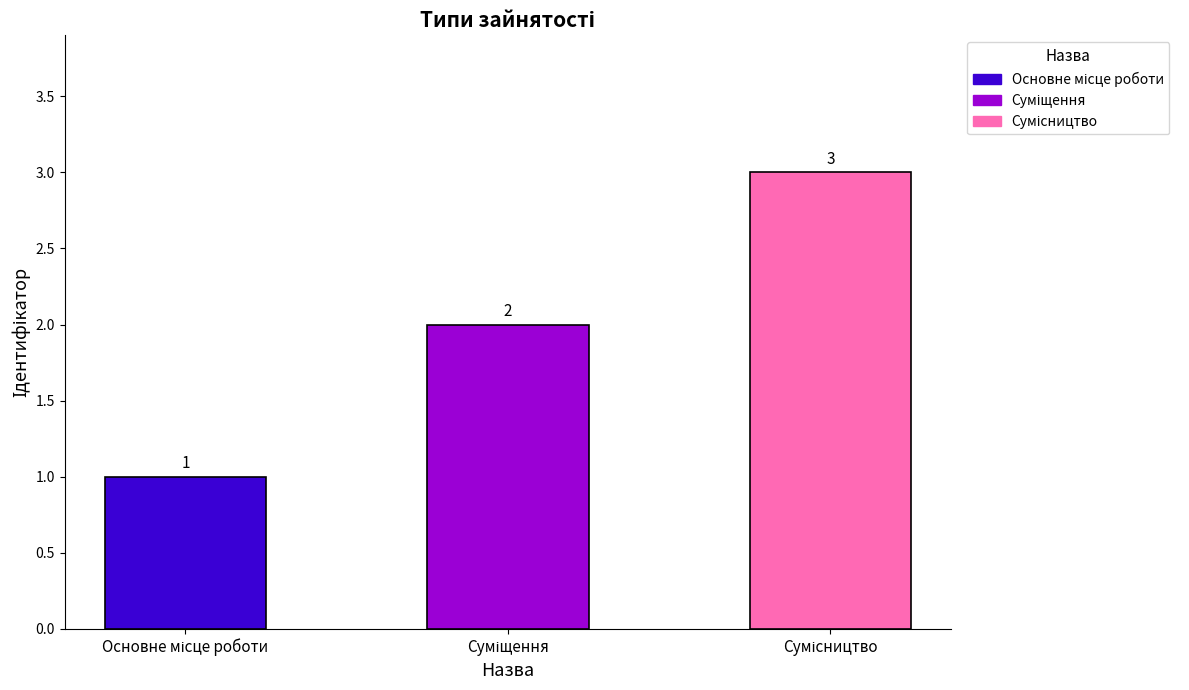

Is it true that the value at Основне місце роботи is 1?

False